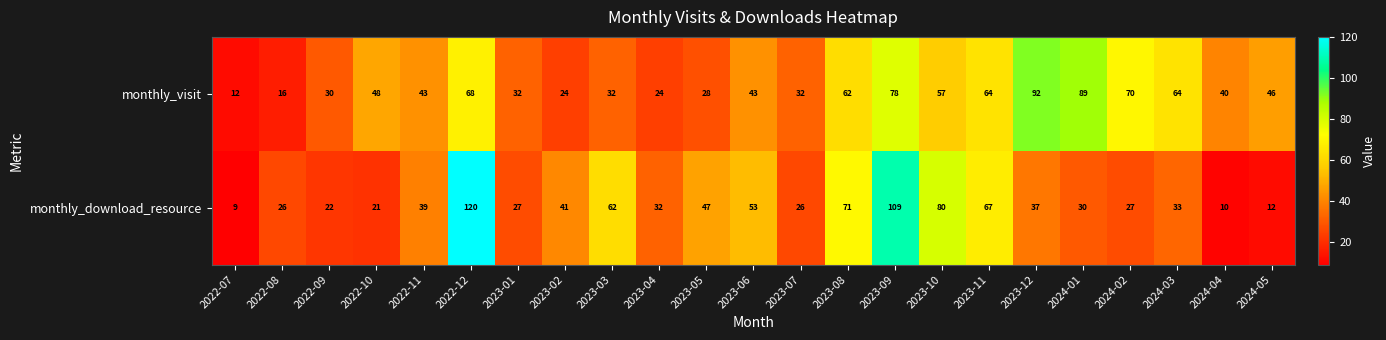

List the series in order of their overall mean, lowest first.

monthly_download_resource, monthly_visit